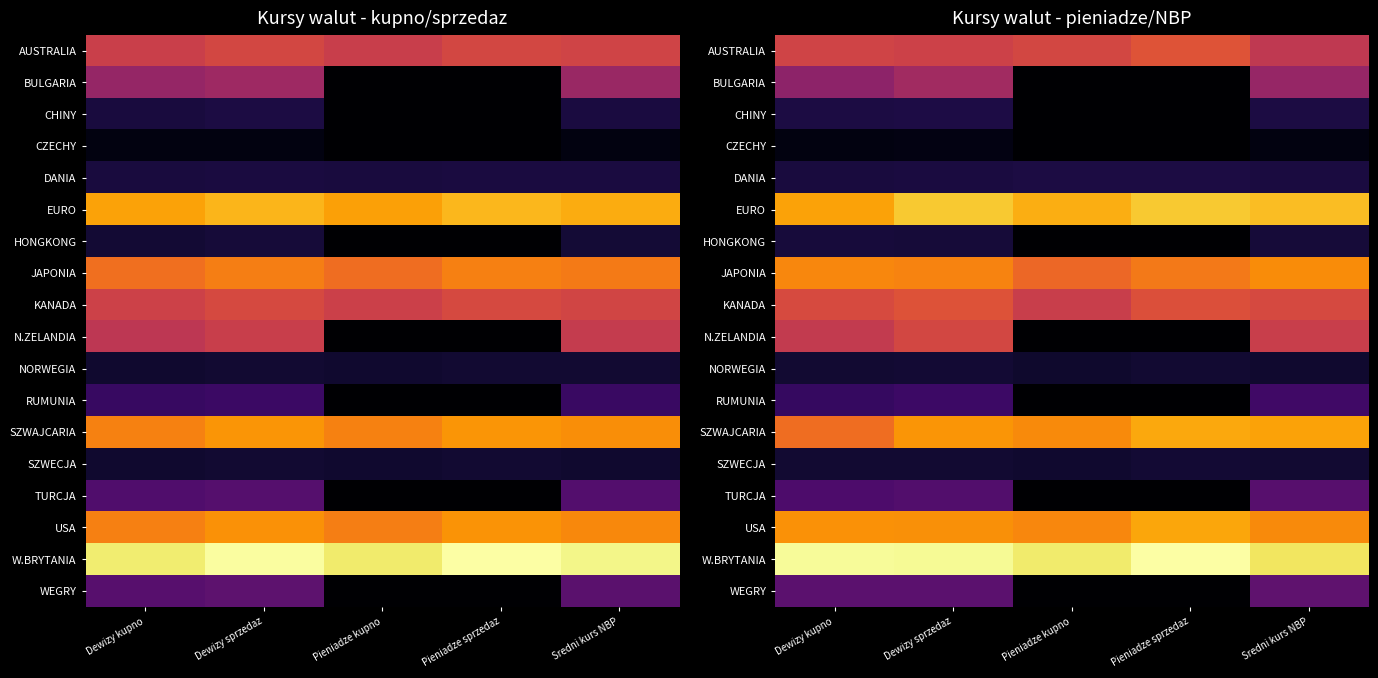

Is it true that SZWAJCARIA equals 1.8 at Dewizy sprzedaz?

False